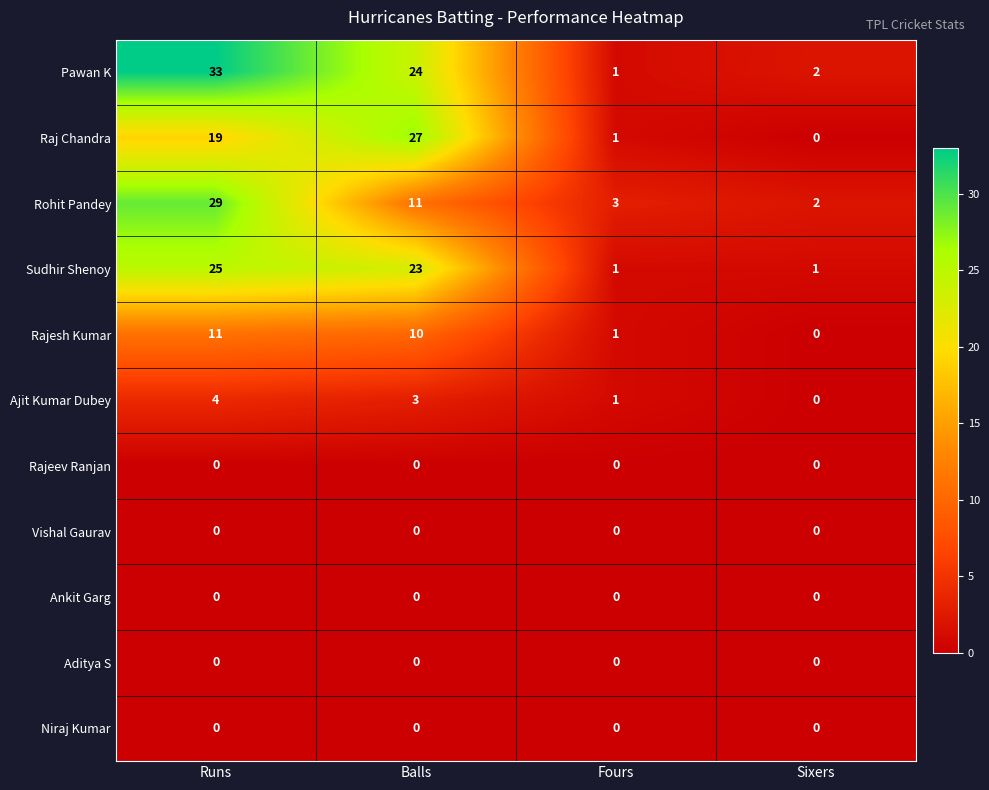

At which category is the sum across all series the highest?

Runs